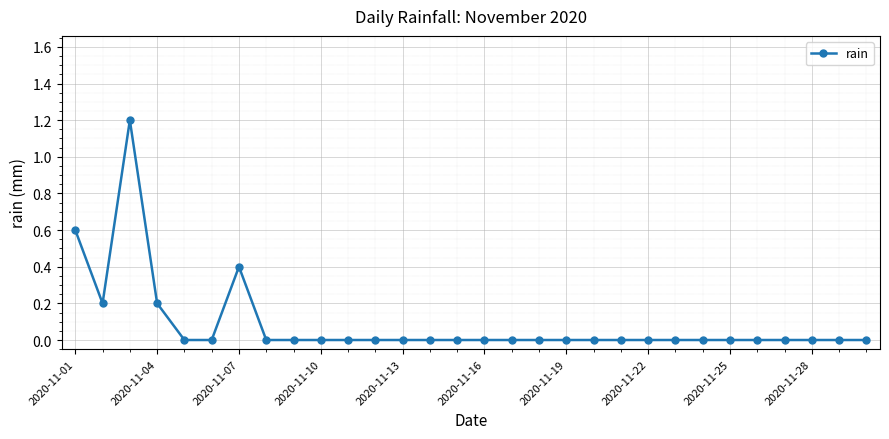

What is the greatest value displayed?

1.2